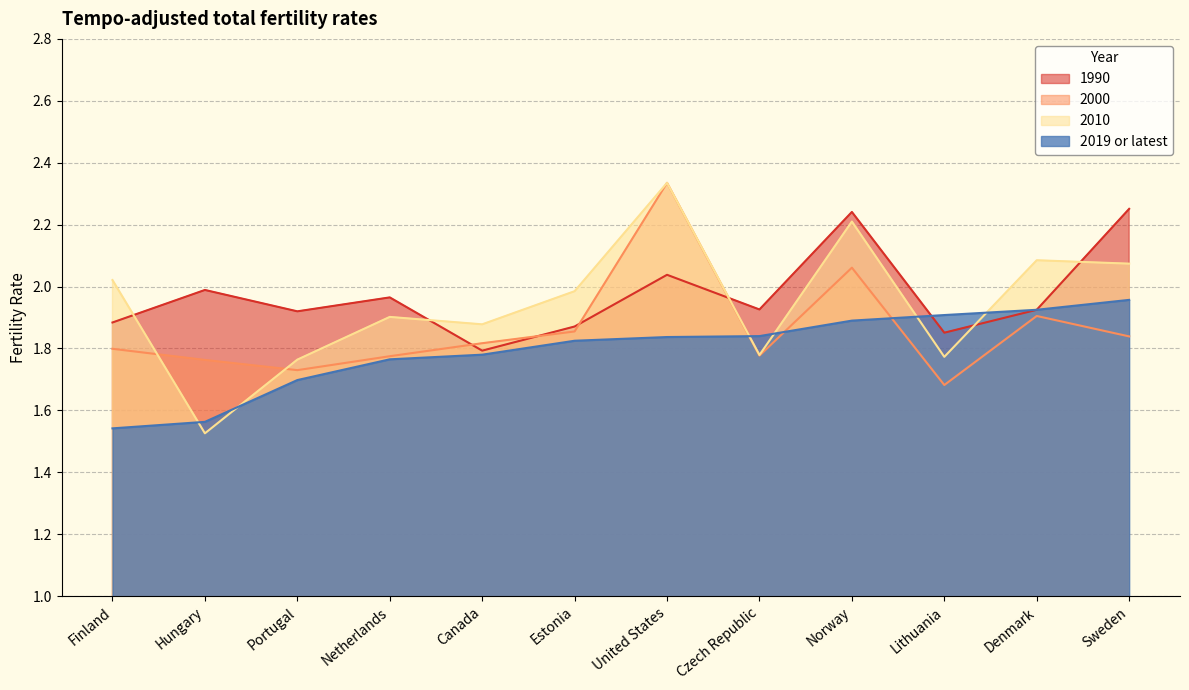

True or false: 2000 has a value of 0.9 at Czech Republic.

False